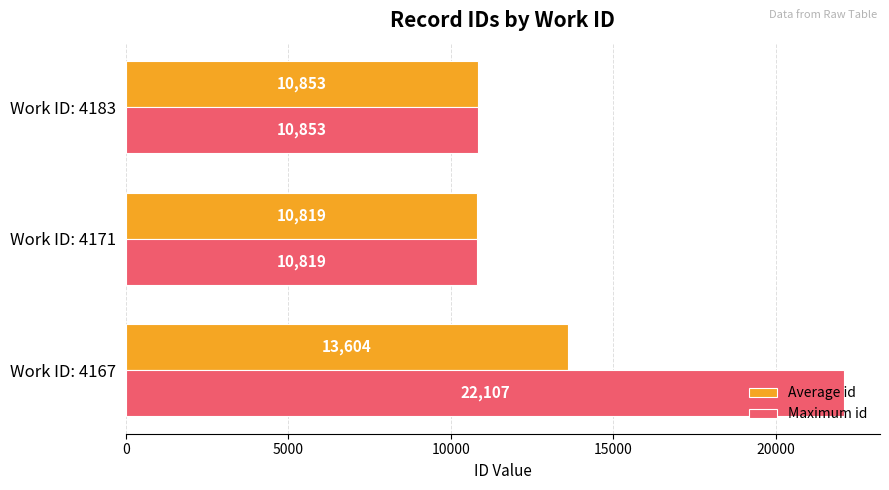

Rank the series by their average value, from lowest to highest.

Average id, Maximum id